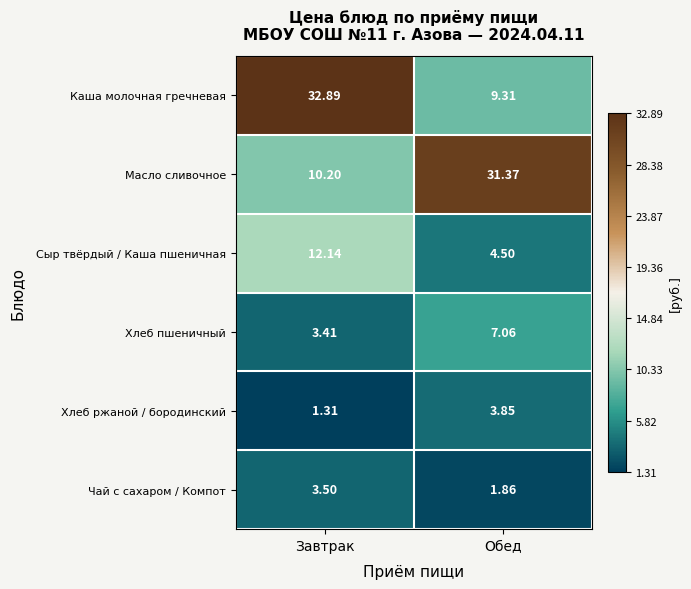

What is the difference between the highest and lowest values at Обед?

29.5